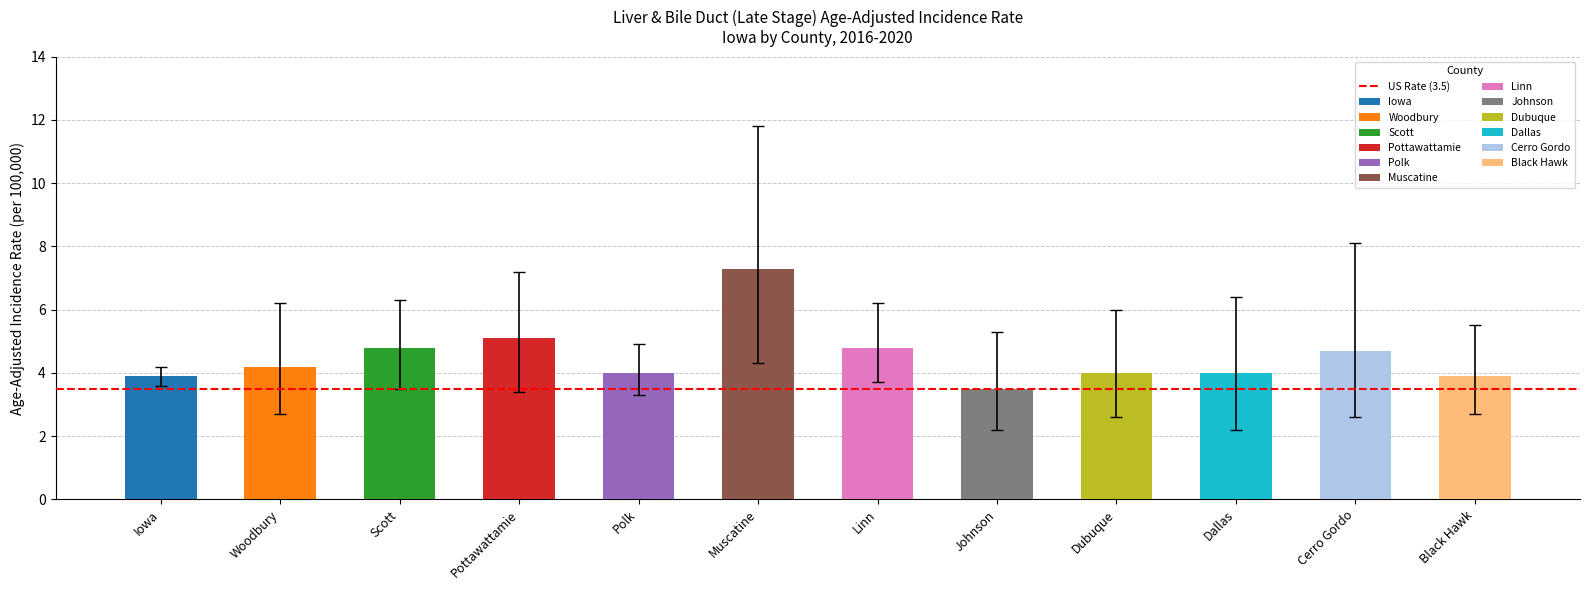

What is the label of the 6th bar from the right?

Linn